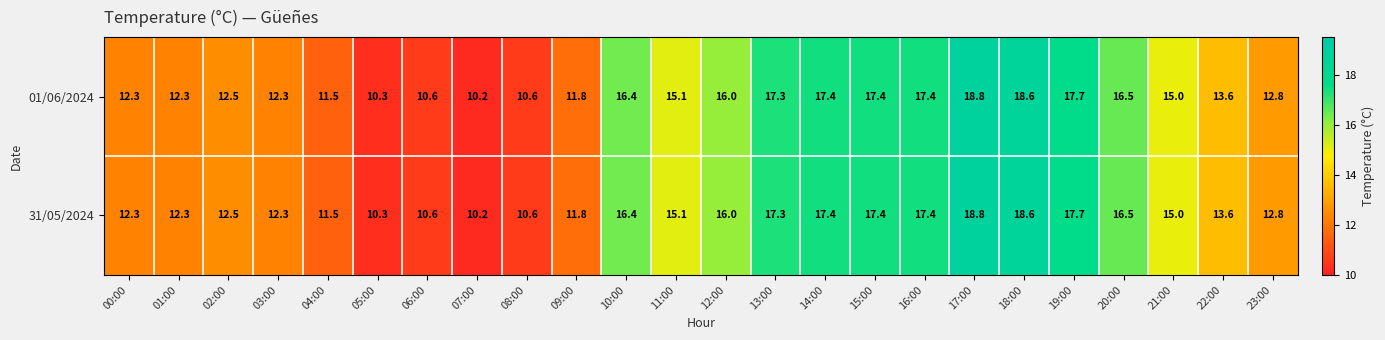

What is the difference between the 31/05/2024 values at 15:00 and 01:00?

5.1